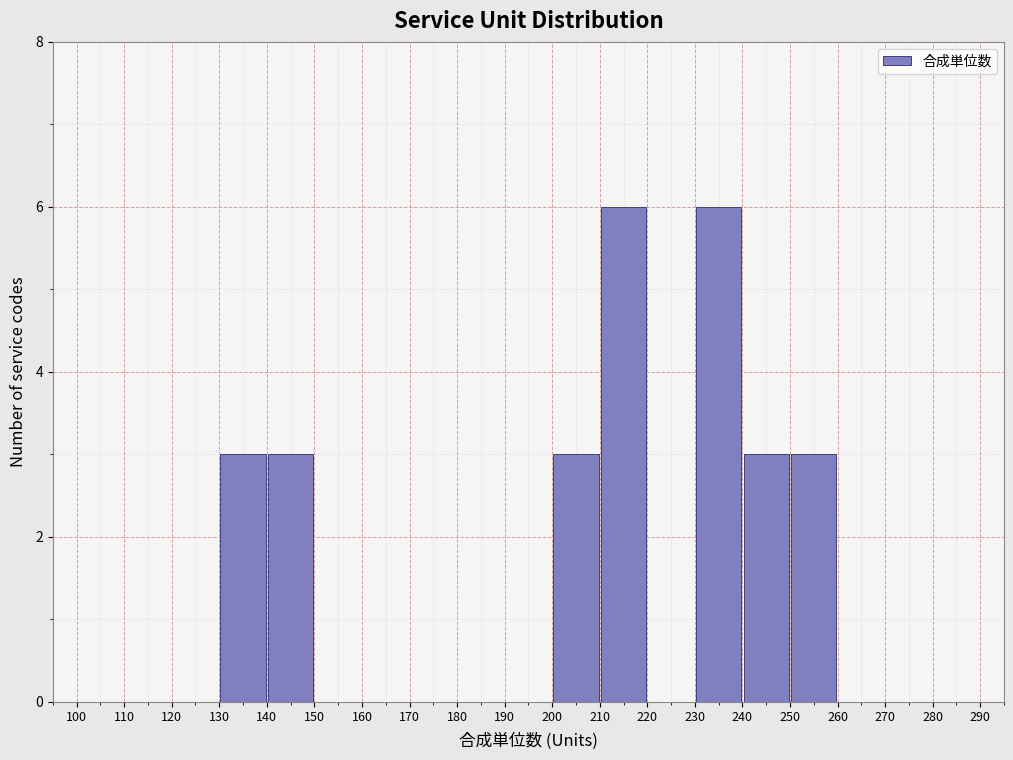

Reading left to right, list every bar in this chart as the range it spans on the x-axis followed by its height. The values are not printed on the chart, so give them approximately, as read against the axis.

100 to 110: 0
110 to 120: 0
120 to 130: 0
130 to 140: 3
140 to 150: 3
150 to 160: 0
160 to 170: 0
170 to 180: 0
180 to 190: 0
190 to 200: 0
200 to 210: 3
210 to 220: 6
220 to 230: 0
230 to 240: 6
240 to 250: 3
250 to 260: 3
260 to 270: 0
270 to 280: 0
280 to 290: 0